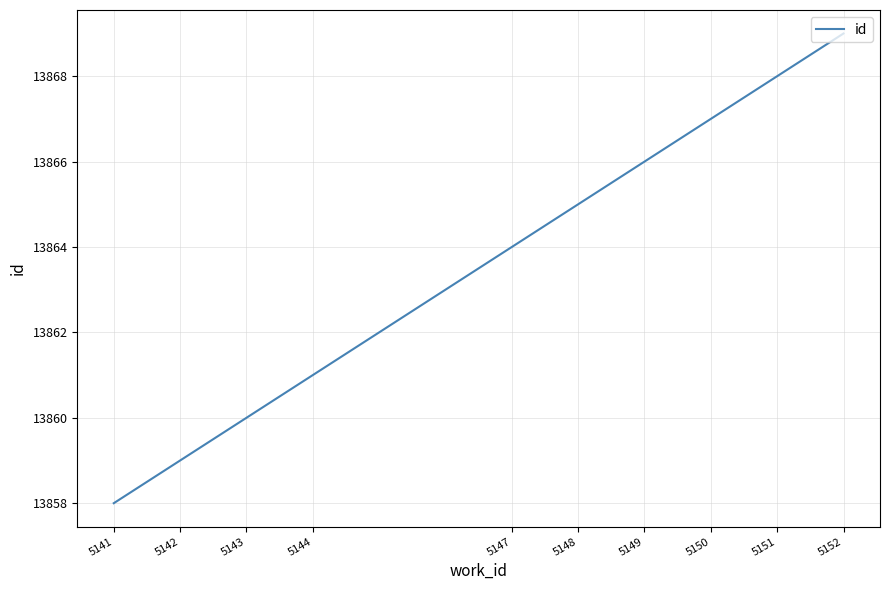

What is the minimum value shown in the chart?

13858